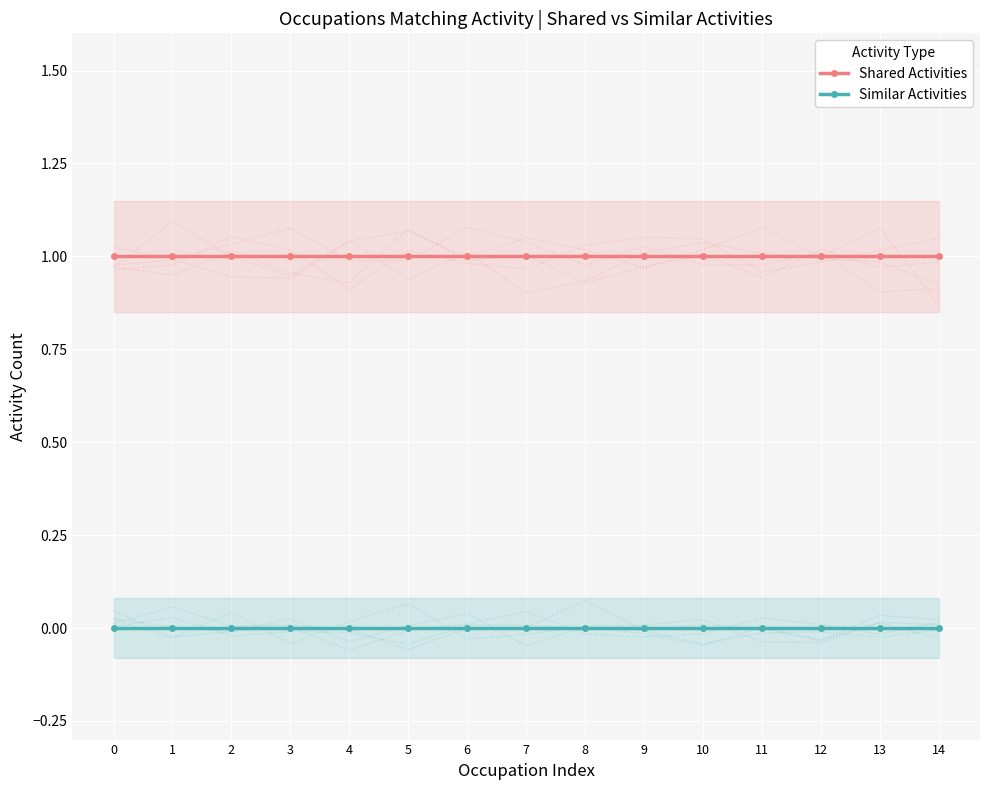

At how many categories does at least one series exceed 0?

15